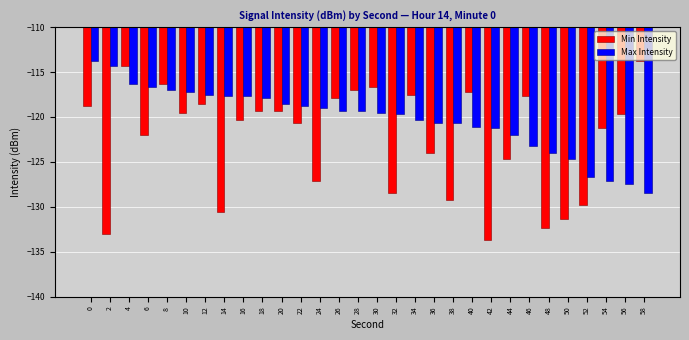

The value of Max Intensity at 58 is -67.2. True or false?

False